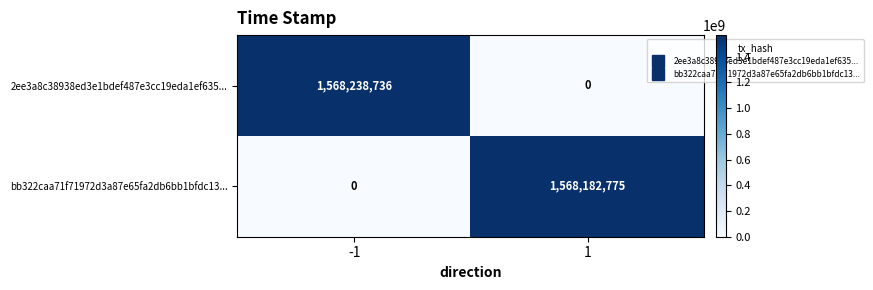

How many data points in 2ee3a8c38938ed3e1bdef487e3cc19eda1ef635... are less than 1568238736?

1